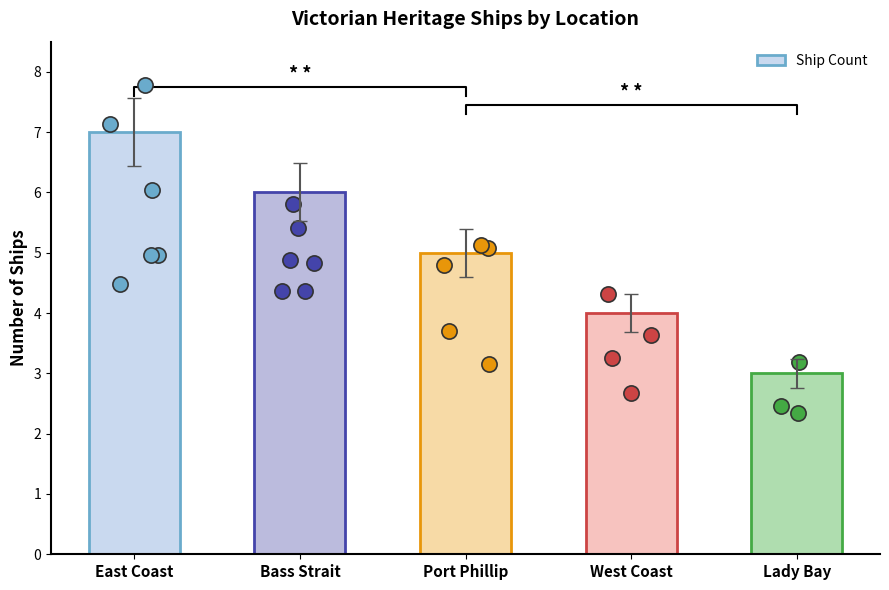

What is the change in value from Bass Strait to Port Phillip?

-1